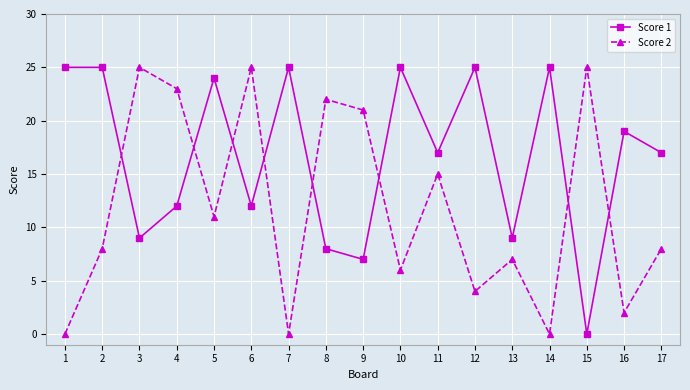

Reading left to right, extract all data points from this chart.

Score 1: 1=25	2=25	3=9	4=12	5=24	6=12	7=25	8=8	9=7	10=25	11=17	12=25	13=9	14=25	15=0	16=19	17=17
Score 2: 1=0	2=8	3=25	4=23	5=11	6=25	7=0	8=22	9=21	10=6	11=15	12=4	13=7	14=0	15=25	16=2	17=8